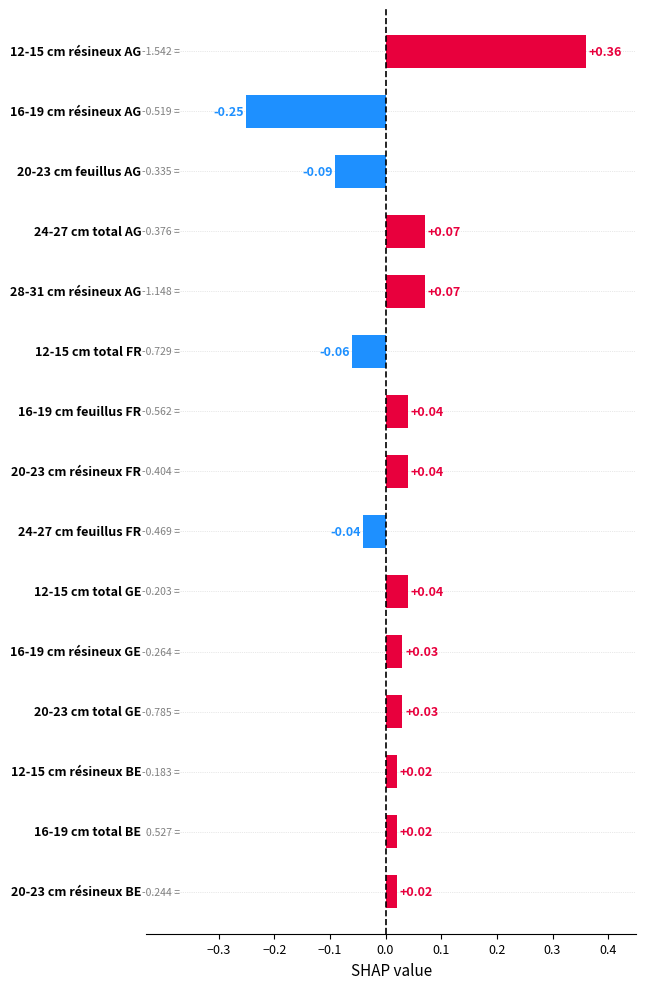

What is the sum of all values?

0.3